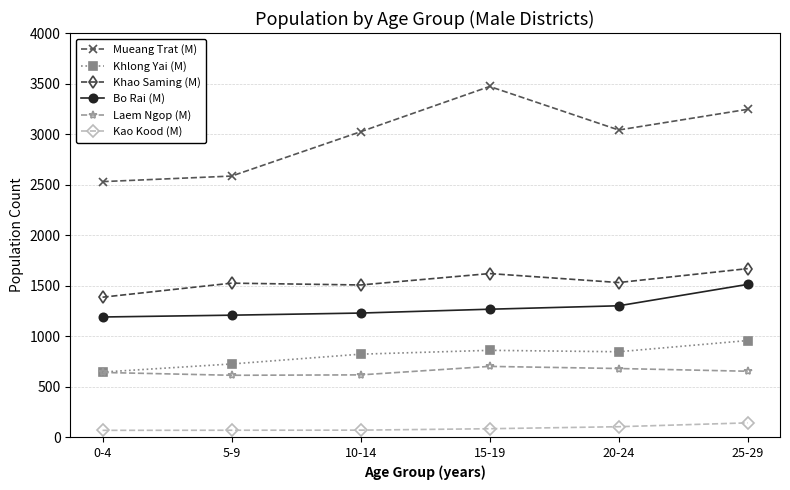

True or false: Bo Rai (M) has a value of 1266 at 15-19.

True